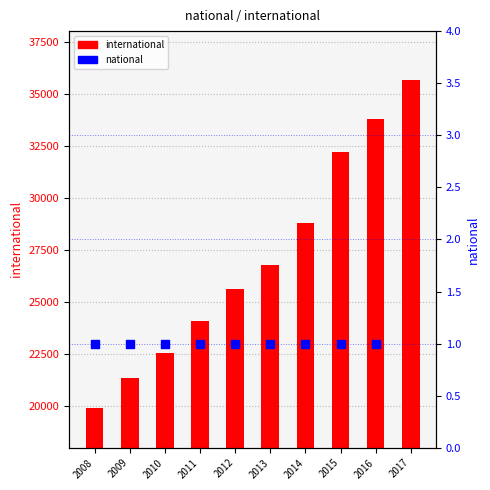

Is the value of international at 2009 greater than the value of national at 2014?

Yes